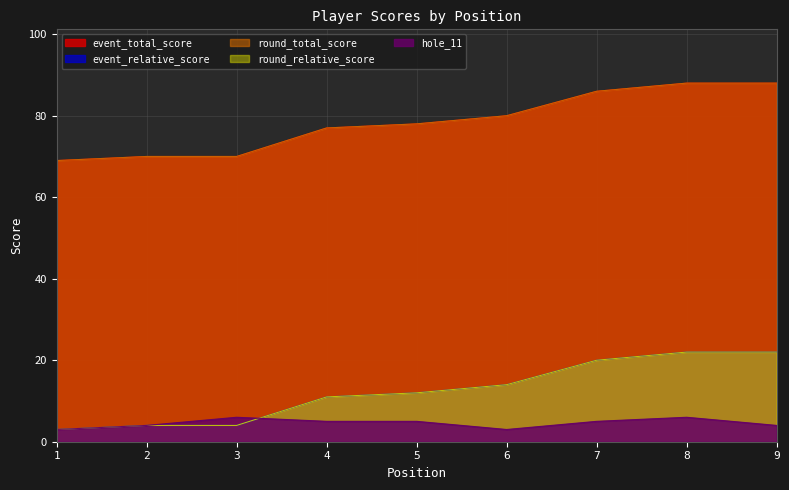

List the labels in order of hole_11 value, largest first.

3, 8, 4, 5, 7, 2, 9, 1, 6